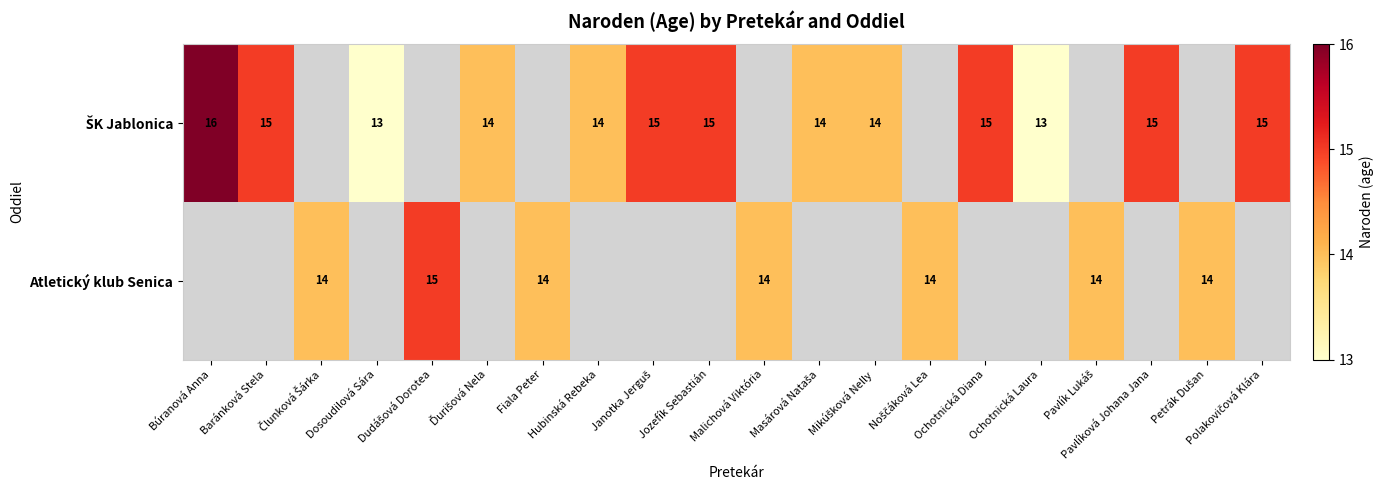

How many categories are shown in the chart?

20